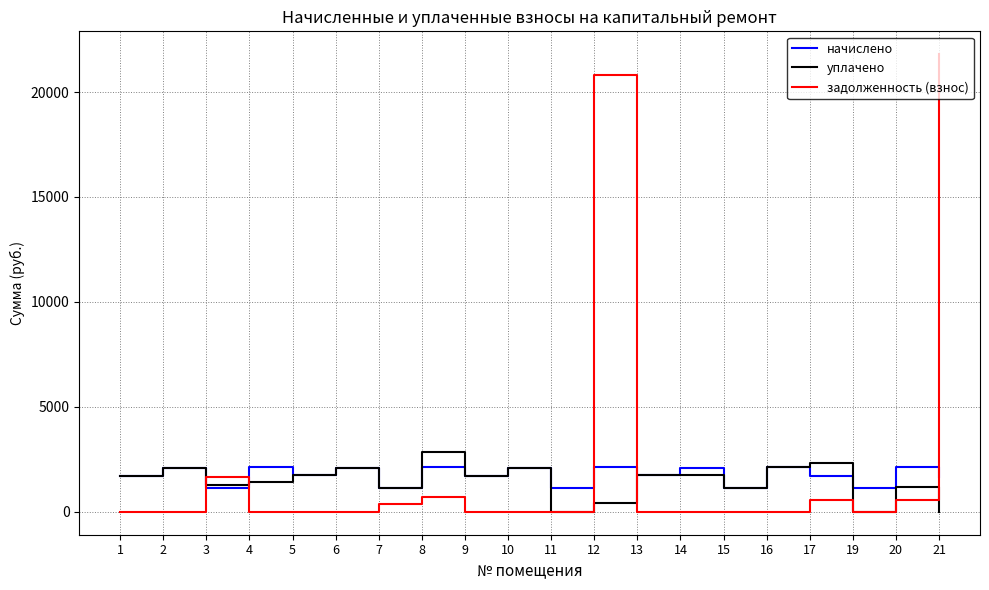

Which label corresponds to the largest value in the chart?

21